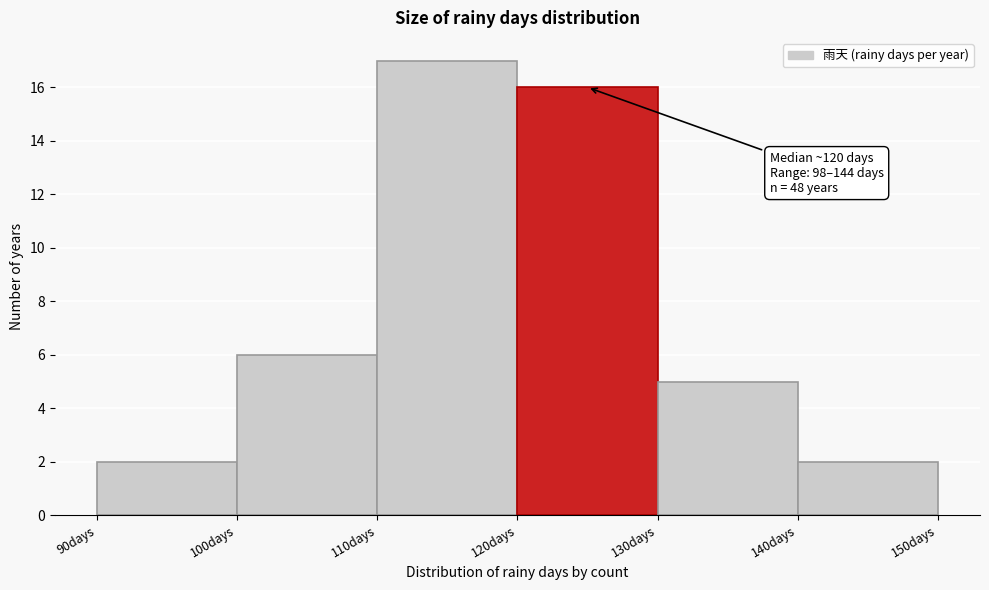

Which range on the x-axis has the tallest bar?

110 to 120